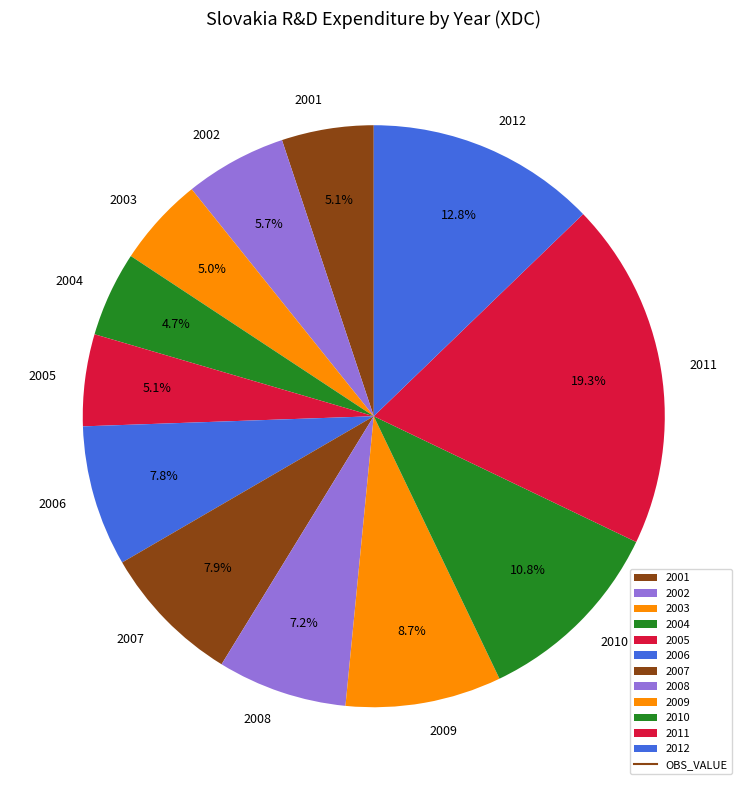

Does any single category account for the majority?

No